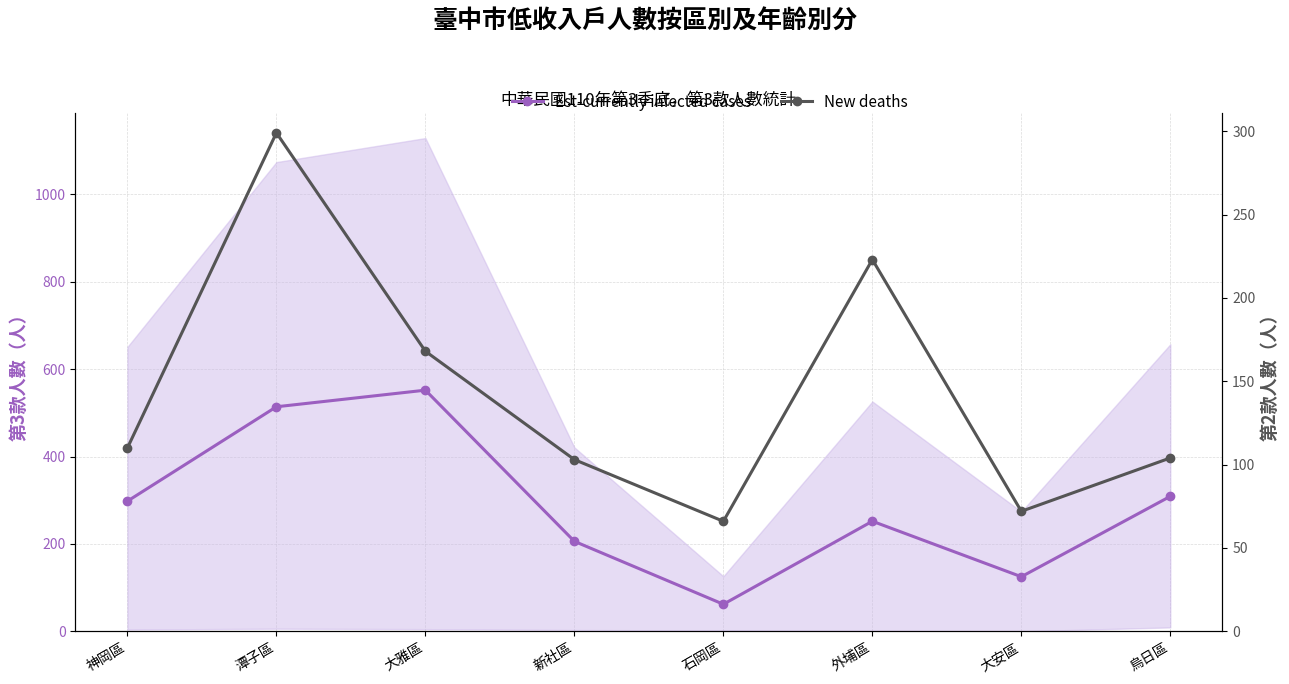

Between 潭子區 and 神岡區, which is larger?

潭子區